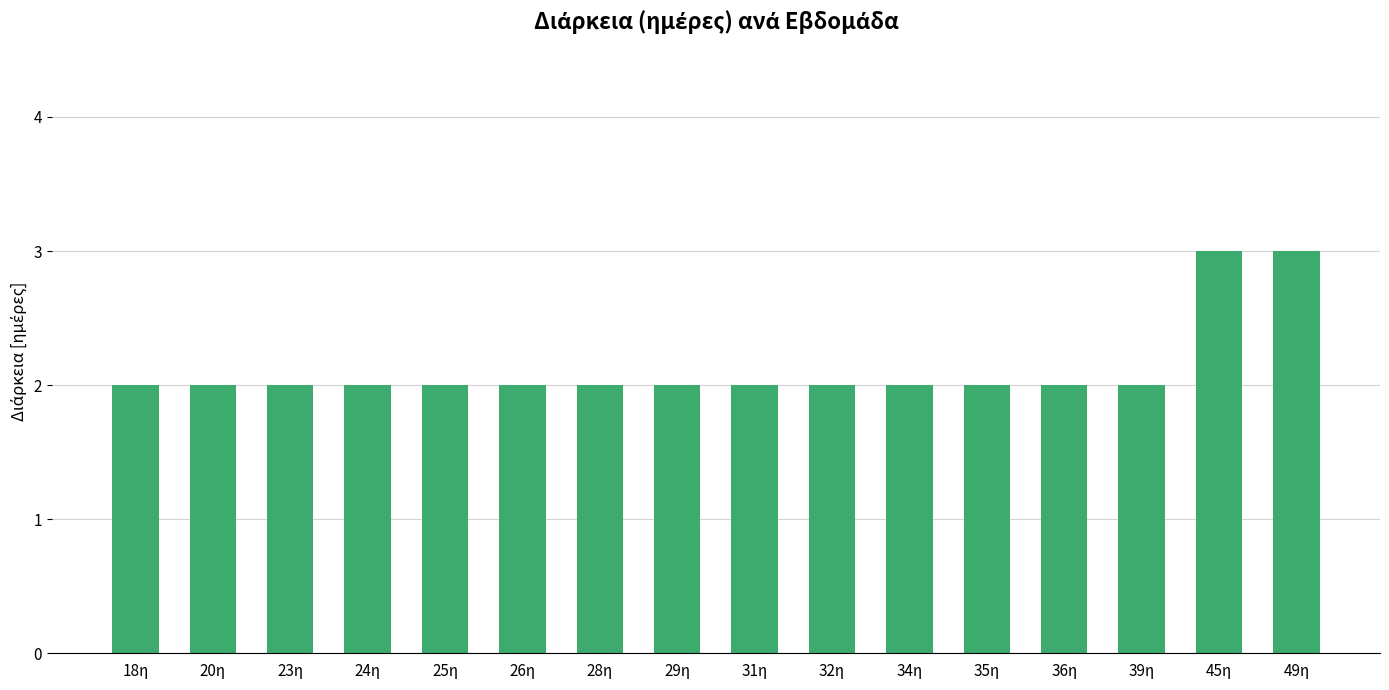

What is the value of the 3rd bar from the left?

2